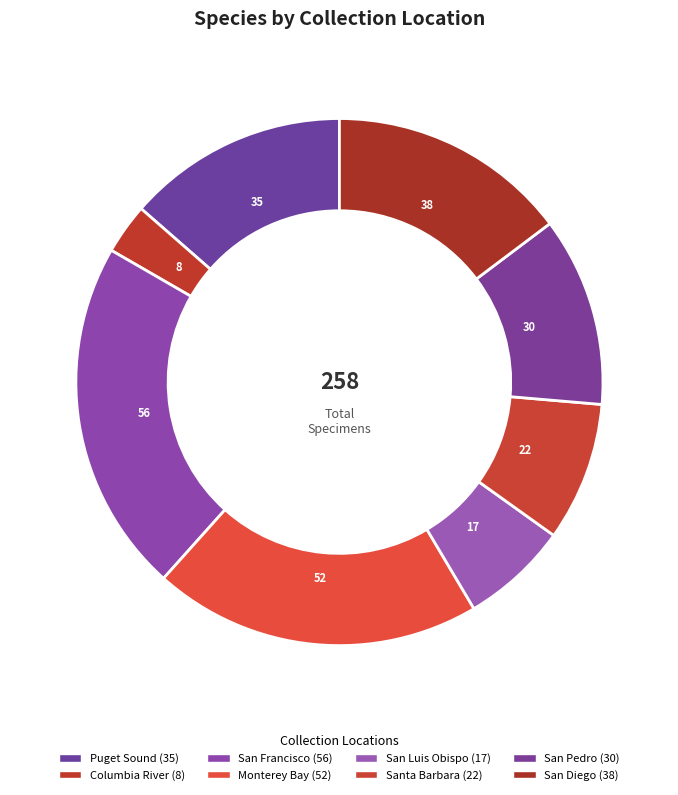

True or false: Santa Barbara accounts for 21% of the total.

False